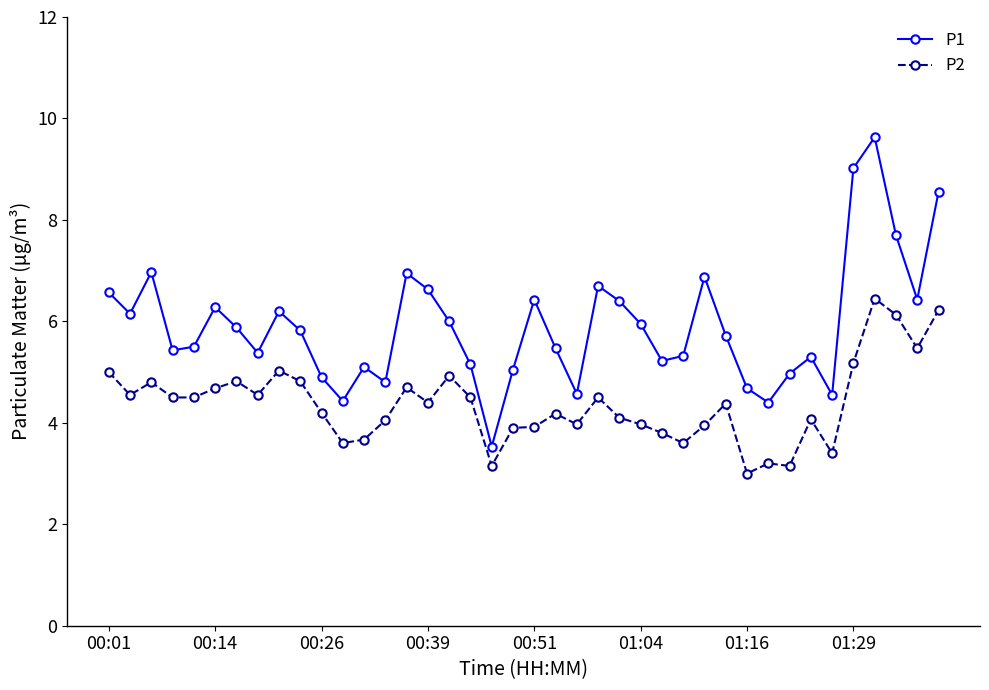

What is the value of the P2 point at the 22nd from the left?

4.2